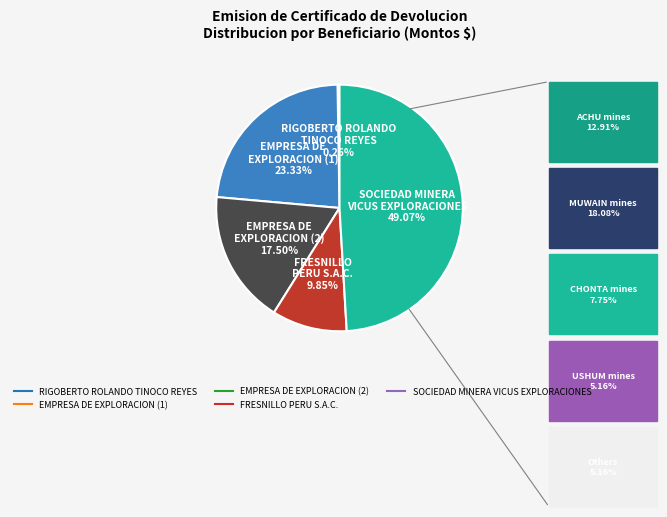

Is there a majority slice in this chart?

No